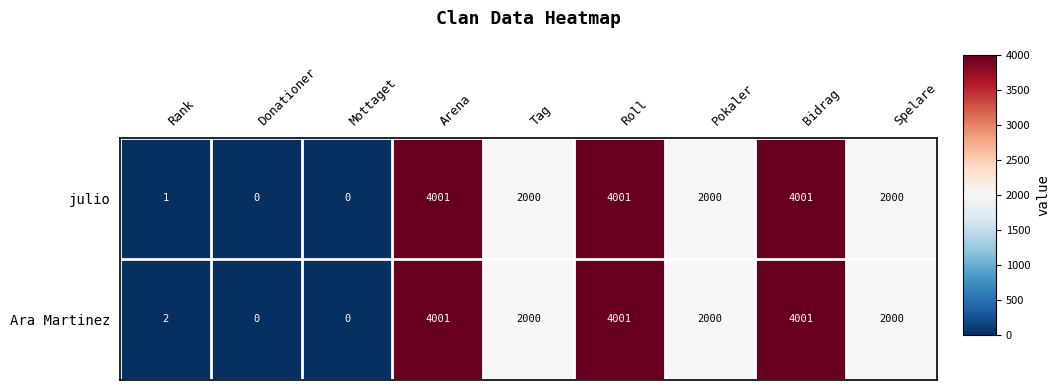

The julio series shows 2000 at Tag. True or false?

True